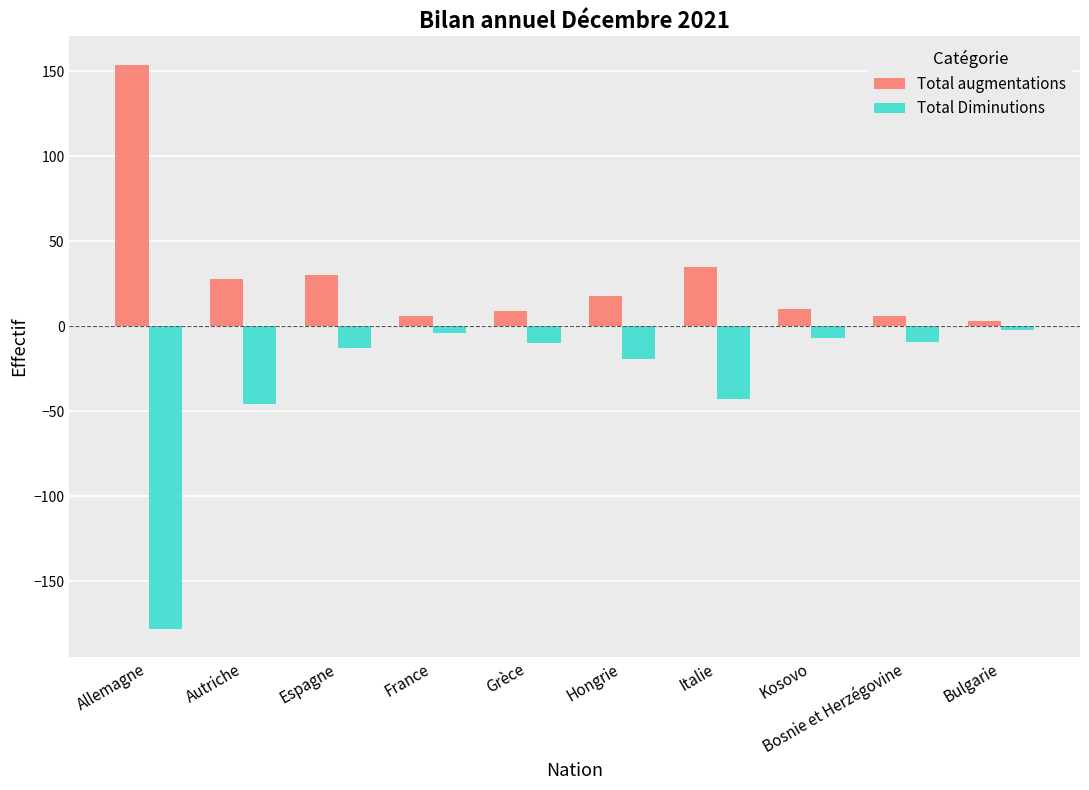

What is the maximum value shown in the chart?

154